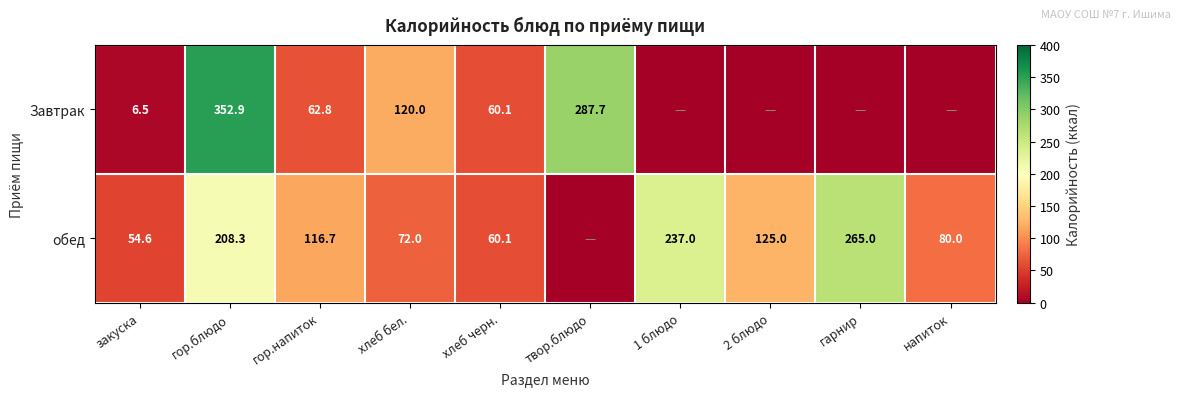

The обед series shows 72.0 at хлеб бел.. True or false?

True